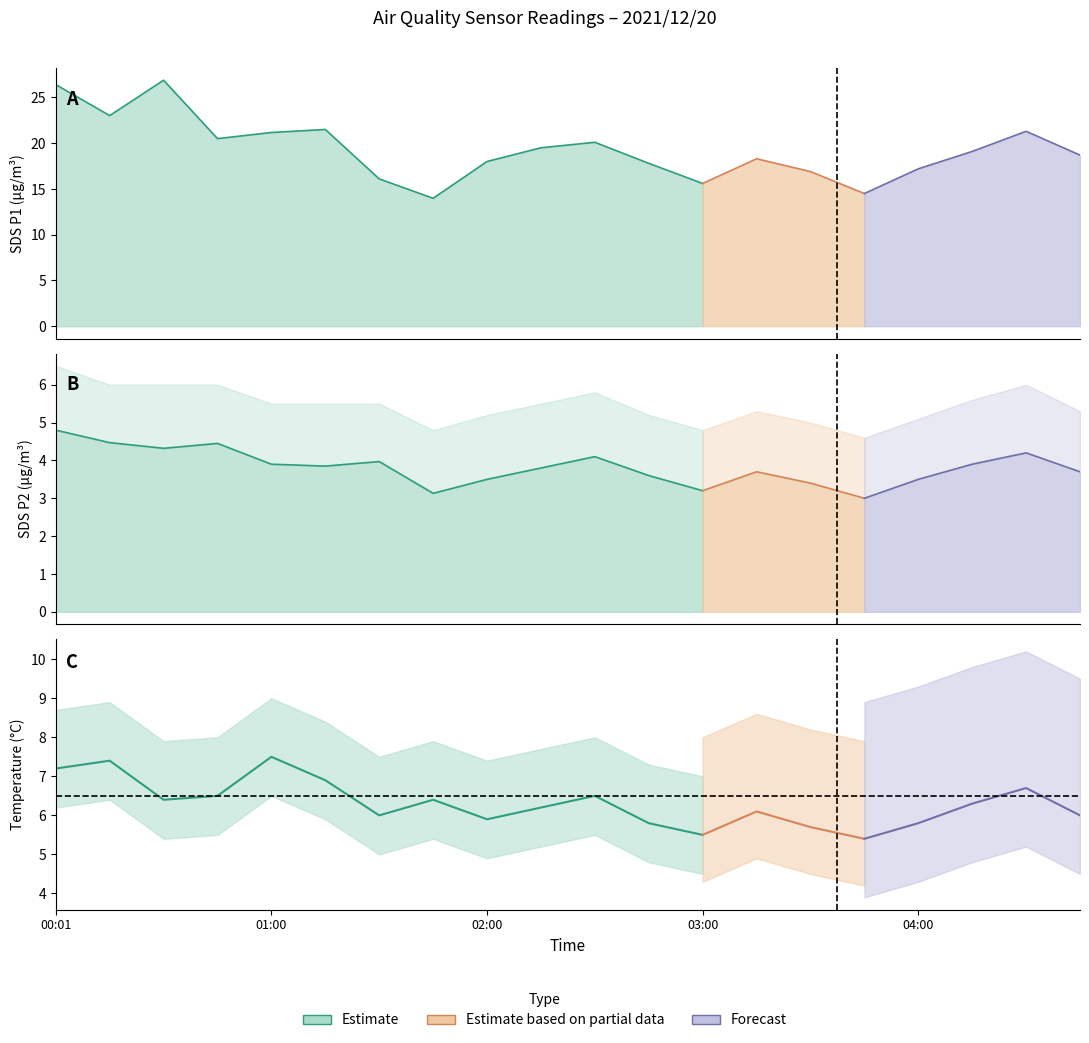

What is the value of the SDS_P2_upper point at the 1st from the left?

6.5